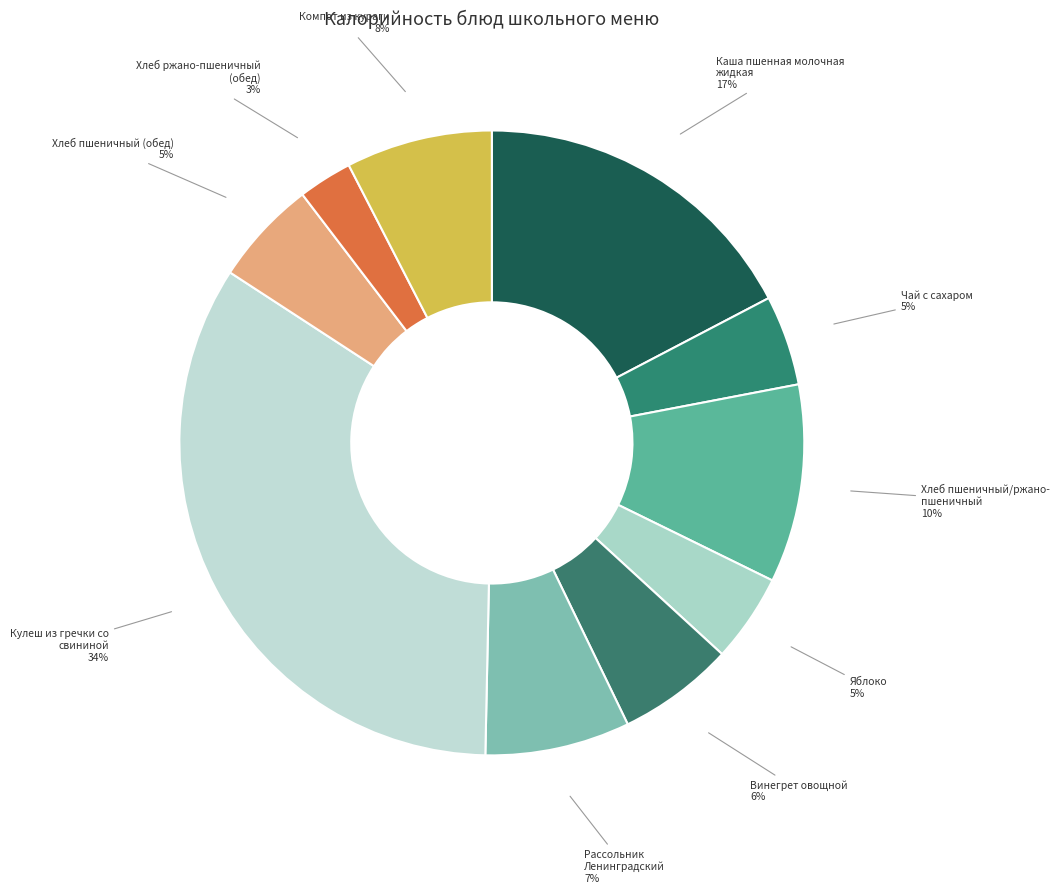

How many segments does this pie chart have?

10